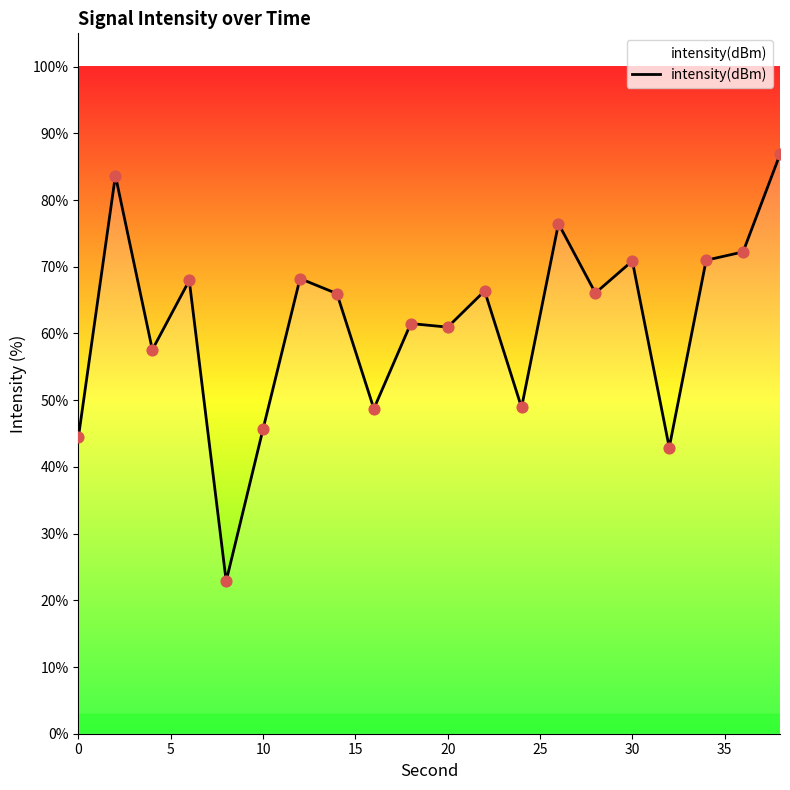

What is the smallest value displayed?

22.9